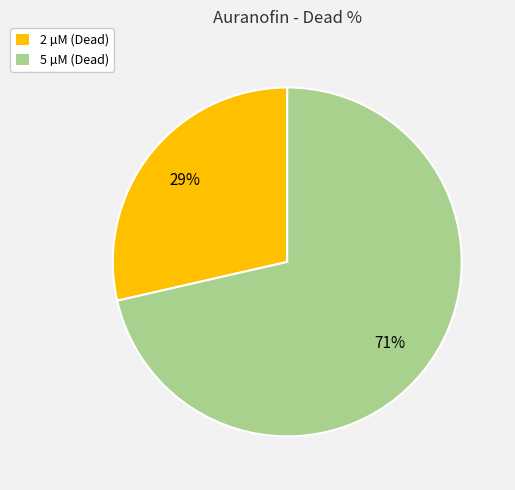

Do 2 µM (Dead) and 5 µM (Dead) together represent more than half of the pie?

Yes